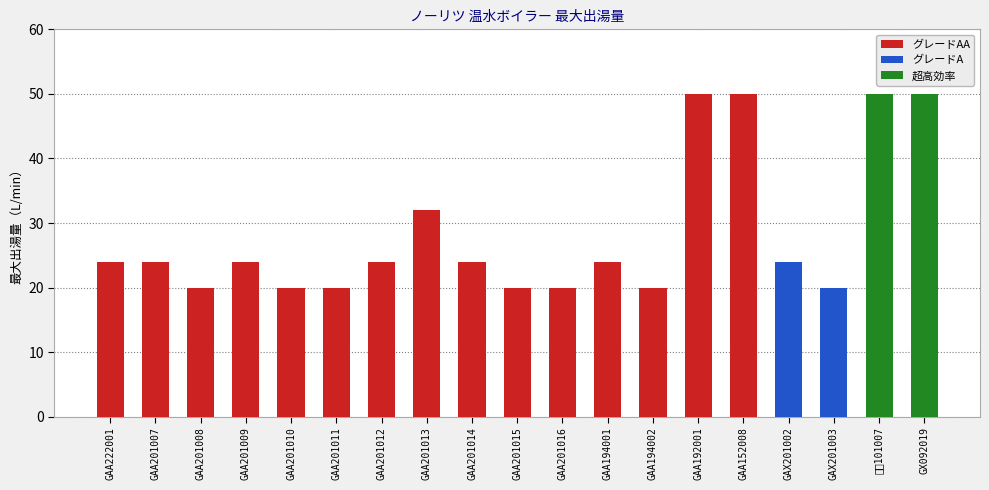

At which label is the value closest to 35?

GAA201013